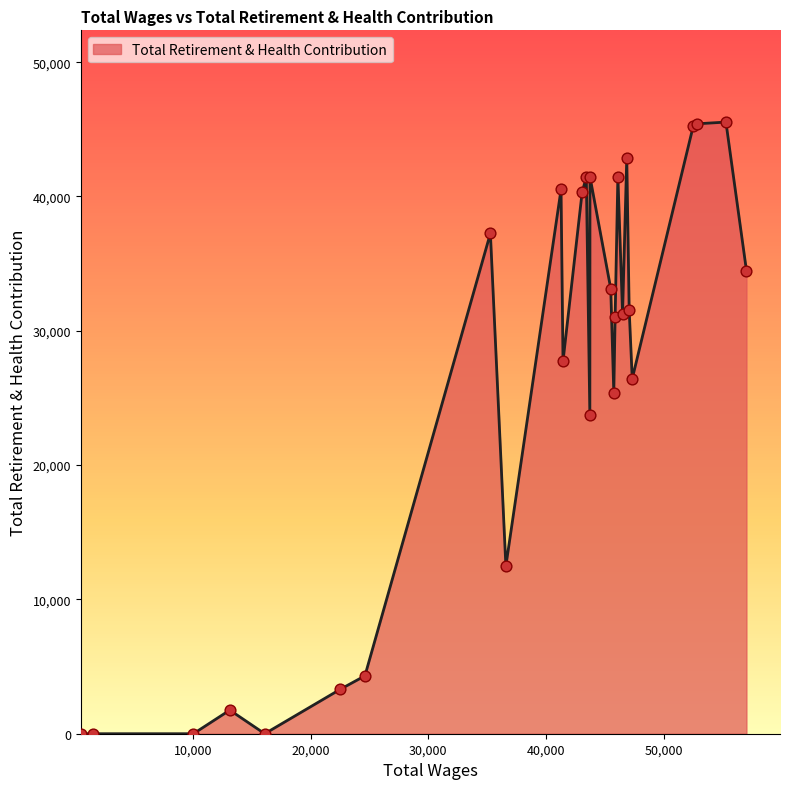

What is the difference between the maximum and minimum values?

45540